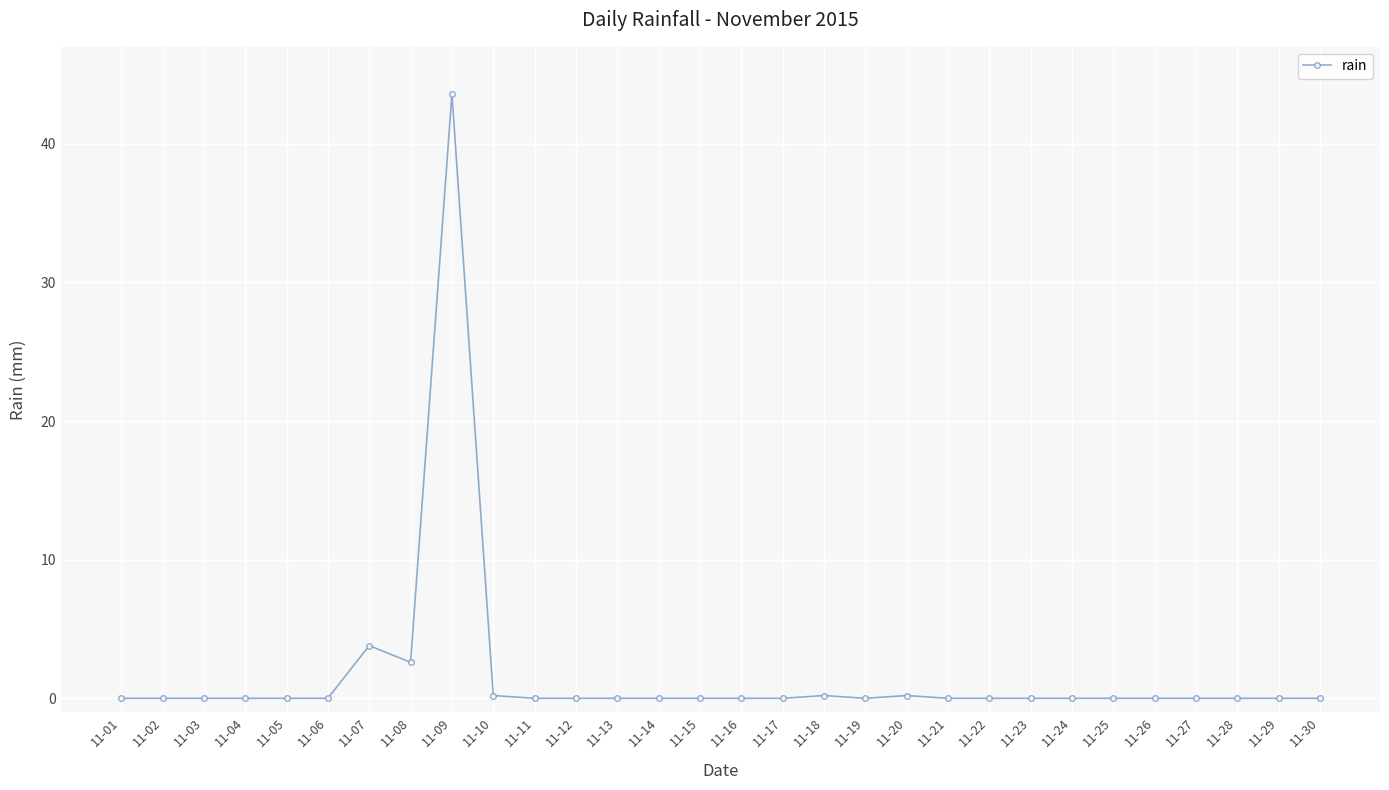

What is the change in value from 11-07 to 11-25?

-3.8